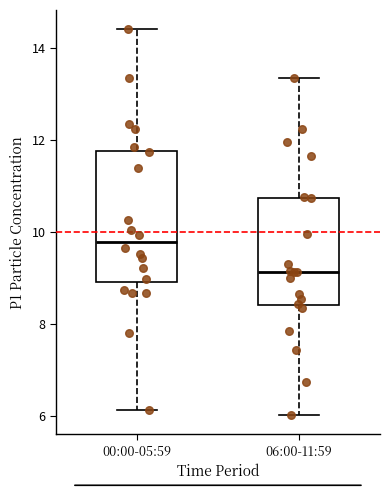

Reading left to right, read every box against the y-axis: the position of its median line, the range the box covers, and the ends of its whiskers. The values are not printed on the chart, so give them approximately, as read against the axis.

00:00-05:59: median 9.8, box 9.0 to 11.8, whiskers 6.2 to 14.4
06:00-11:59: median 9.2, box 8.4 to 10.8, whiskers 6.0 to 13.4